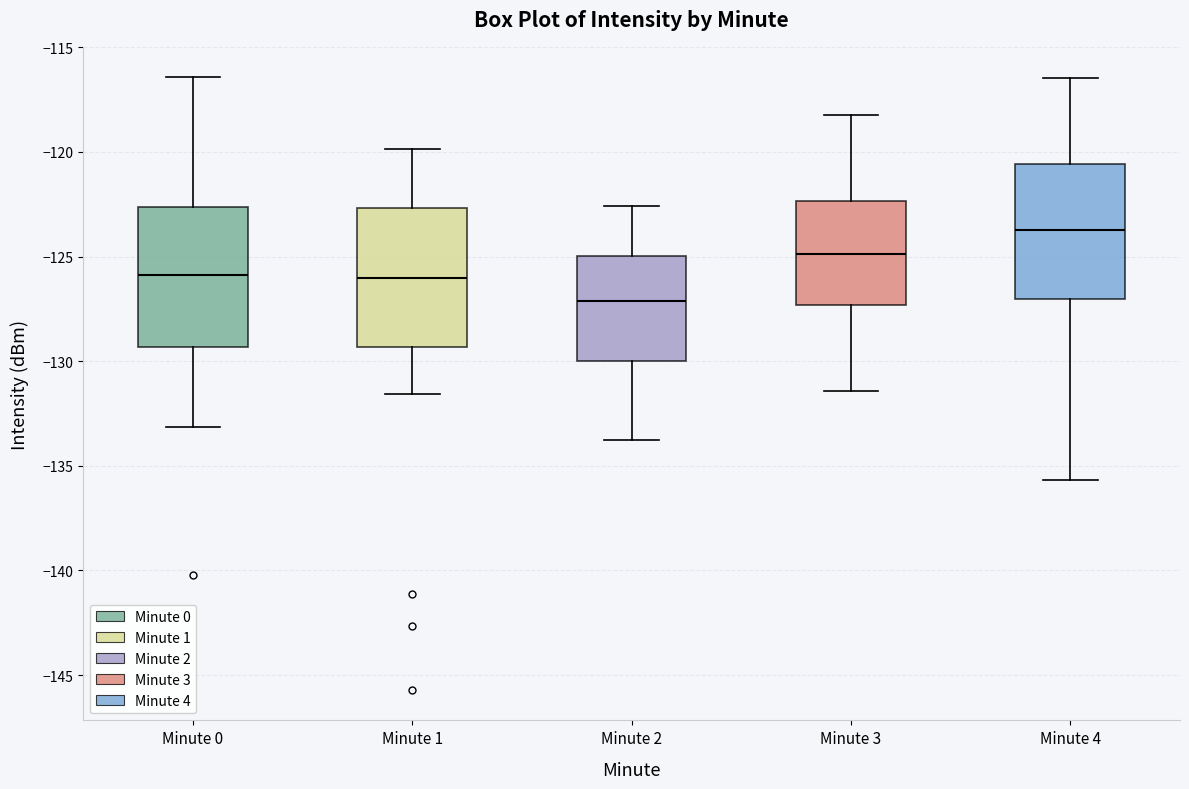

Which box has the lowest median line?

Minute 2